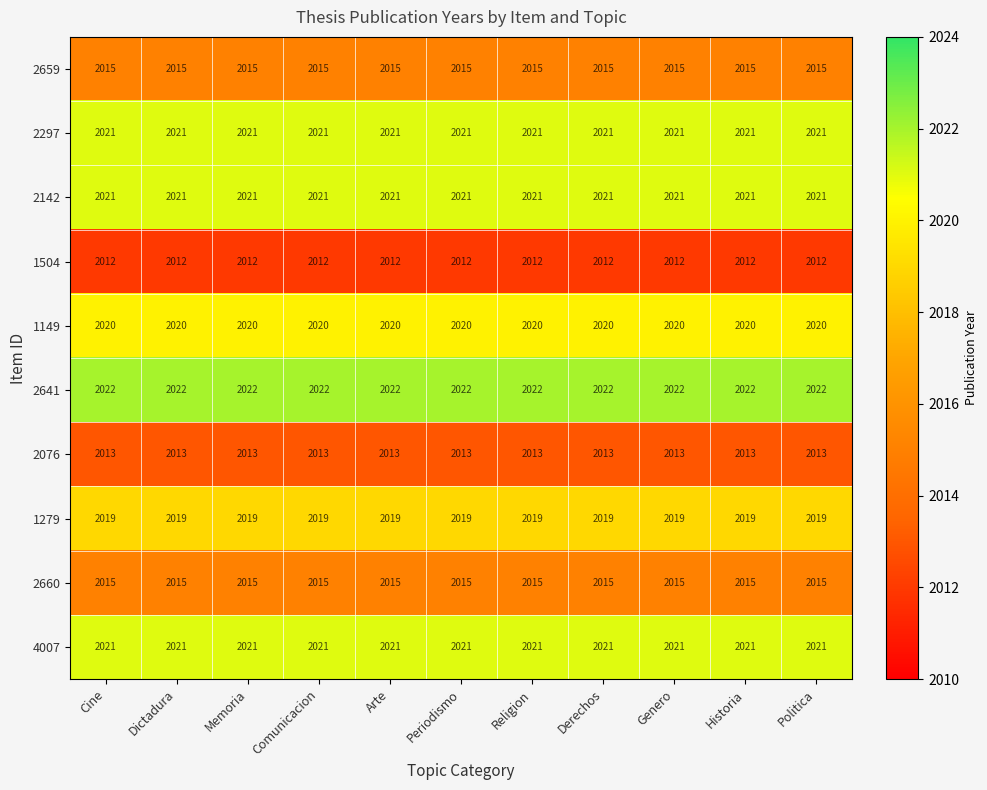

Count the number of data series in this chart.

10